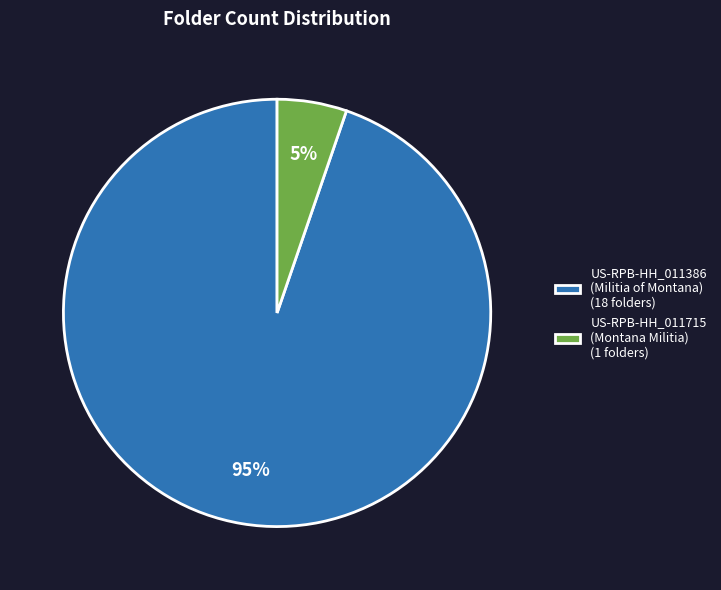

To the nearest percent, what percentage of the pie is US-RPB-HH_011386 (Militia of Montana) (18 folders)?

95%